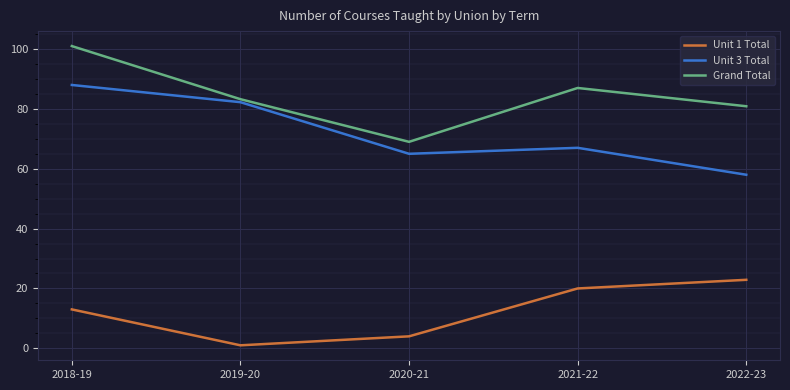

How many series are shown in this chart?

3